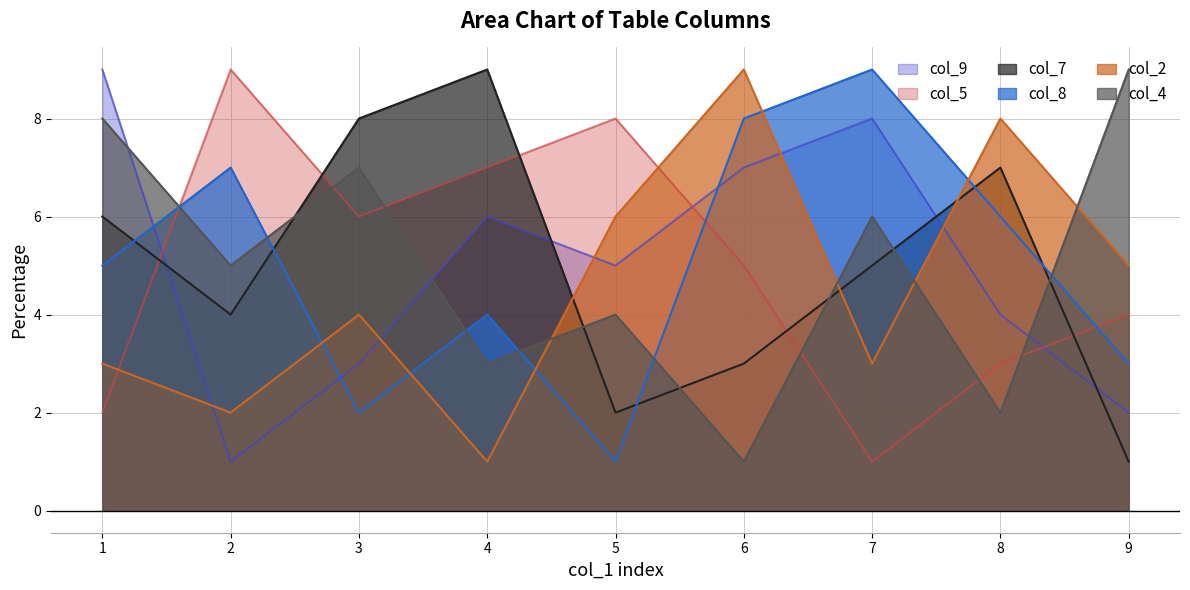

Does the chart display data point markers on the line(s)?

No